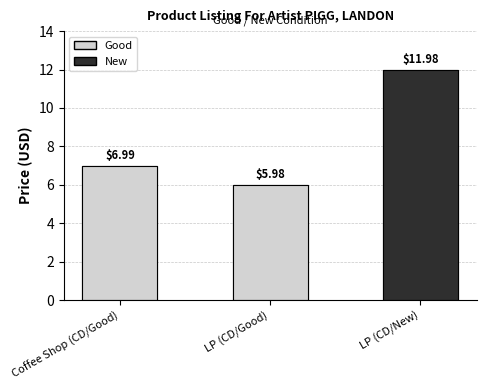

Between LP (CD/Good) and Coffee Shop (CD/Good), which is larger?

Coffee Shop (CD/Good)